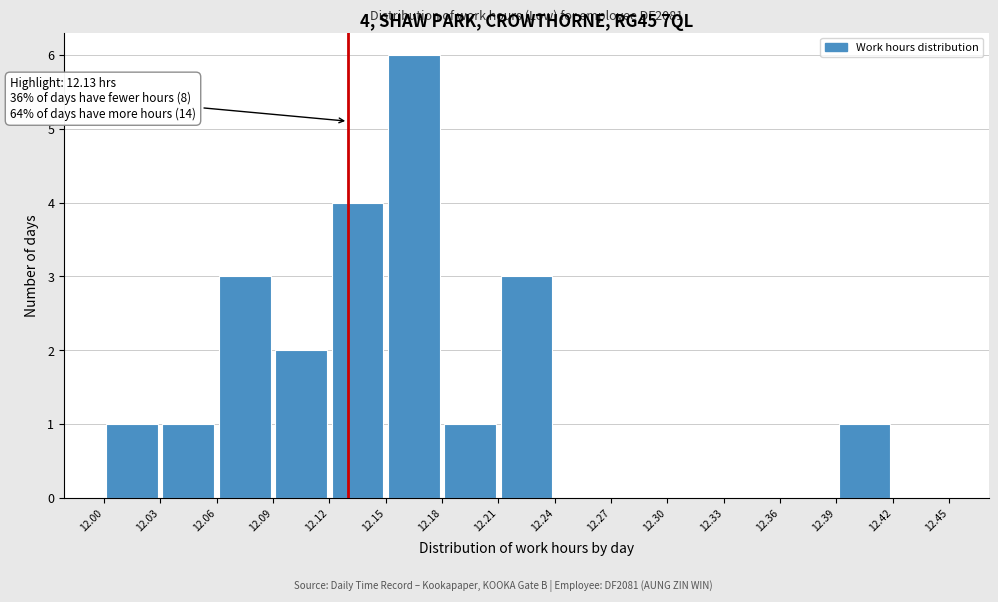

Over which range of the x-axis is the bar tallest?

12.15 to 12.18